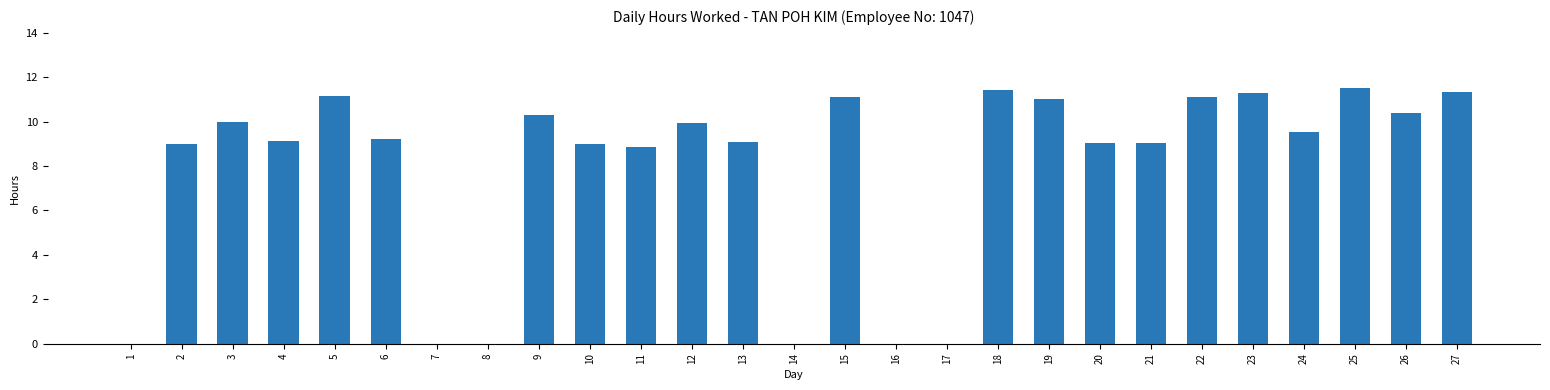

Between 4 and 7, which is larger?

4